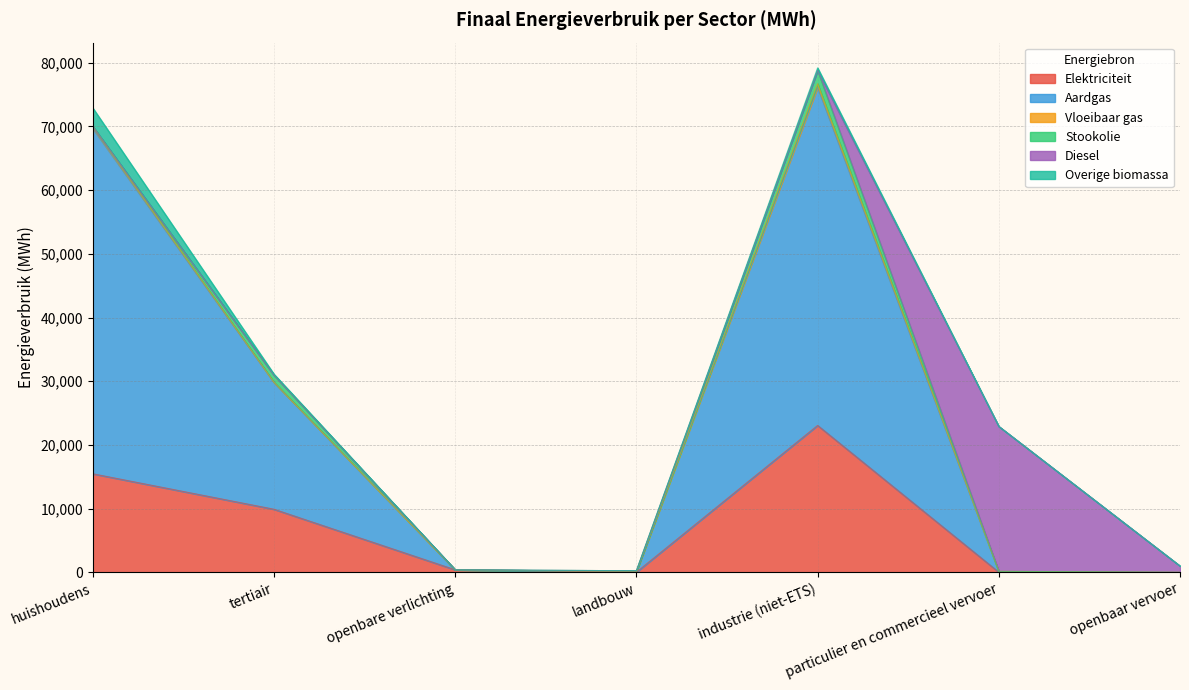

What is the highest value of the Elektriciteit series?

23064.7